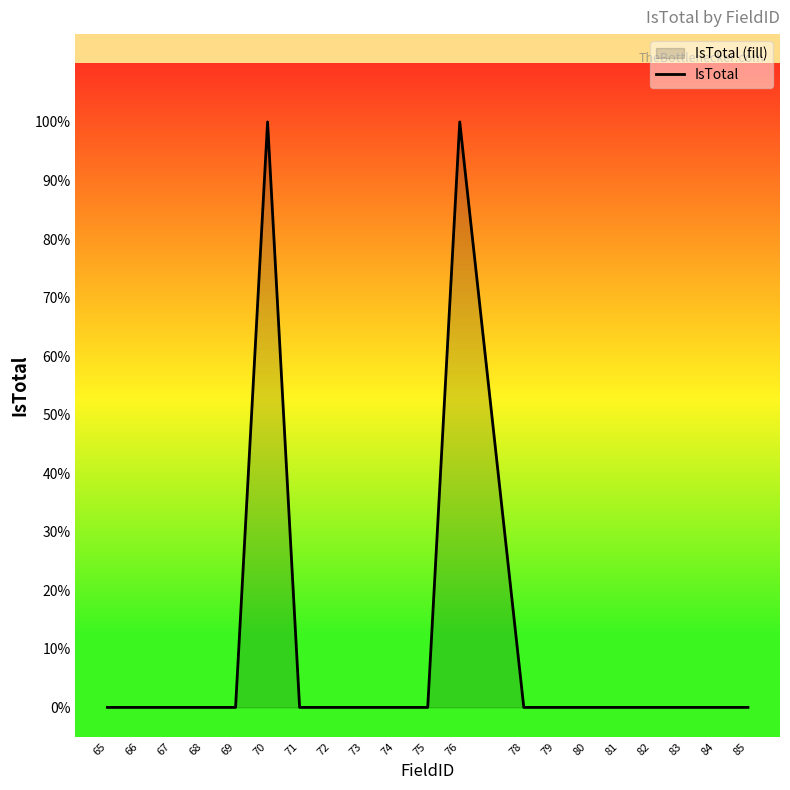

Rank the categories by value from lowest to highest.

65, 66, 67, 68, 69, 71, 72, 73, 74, 75, 78, 79, 80, 81, 82, 83, 84, 85, 70, 76